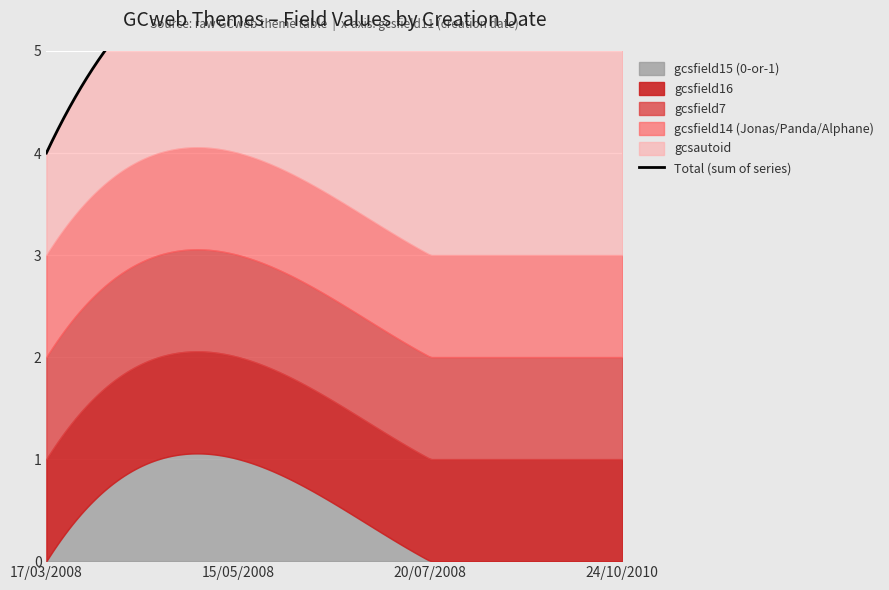

True or false: gcsautoid and gcsfield15 (0-or-1) cross at least once.

False